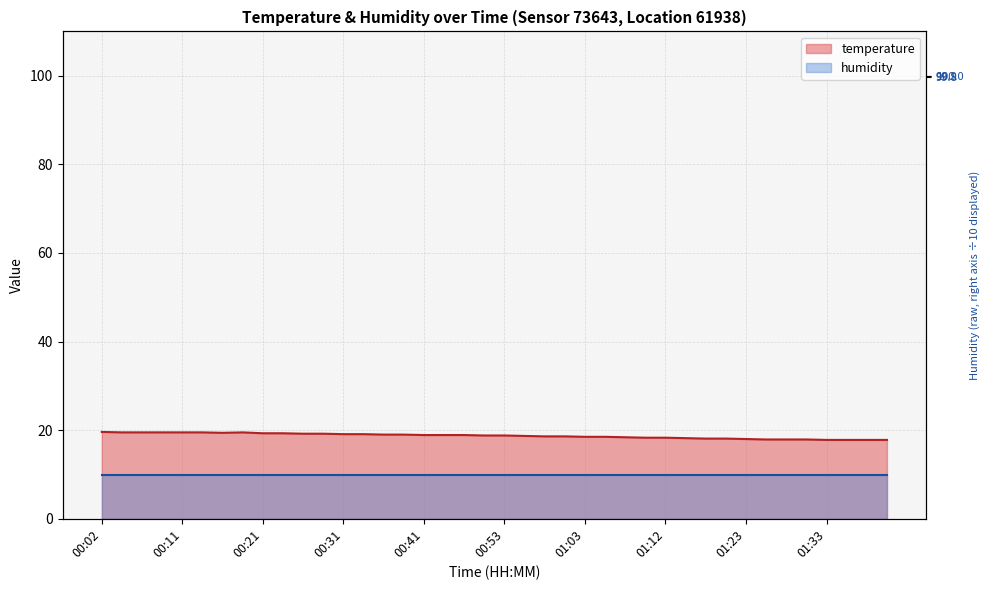

List the labels in order of value, largest first.

00:02, 00:04, 00:06, 00:09, 00:11, 00:14, 00:19, 00:16, 00:21, 00:24, 00:26, 00:28, 00:31, 00:33, 00:36, 00:38, 00:41, 00:43, 00:48, 00:50, 00:53, 00:55, 00:58, 01:00, 01:03, 01:05, 01:08, 01:10, 01:12, 01:15, 01:18, 01:20, 01:23, 01:25, 01:28, 01:30, 01:33, 01:35, 01:38, 01:40